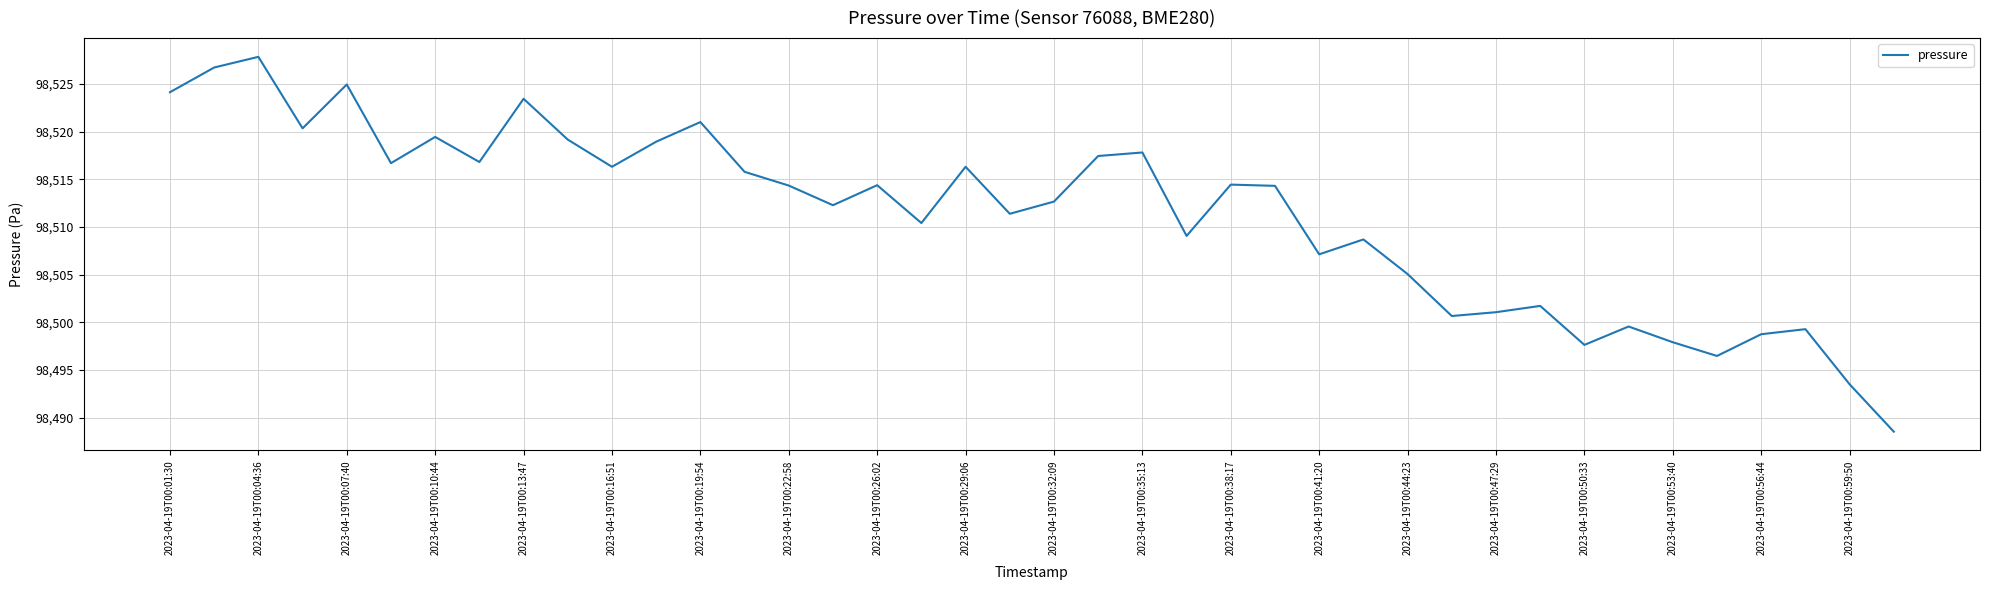

What is the maximum value shown in the chart?

98527.8